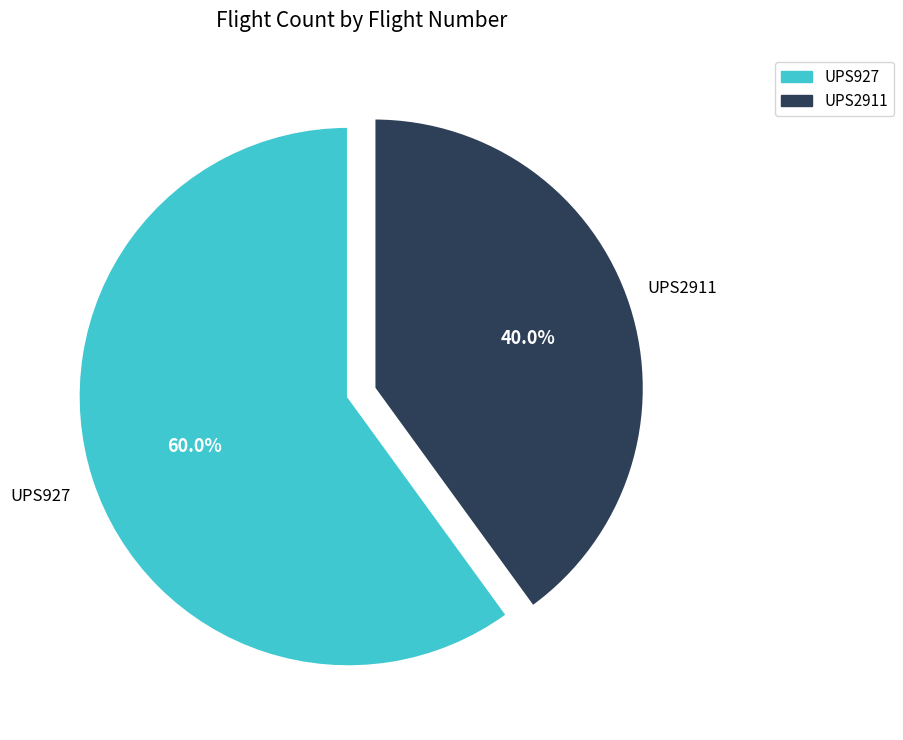

To the nearest percent, what is the average slice percentage?

50%